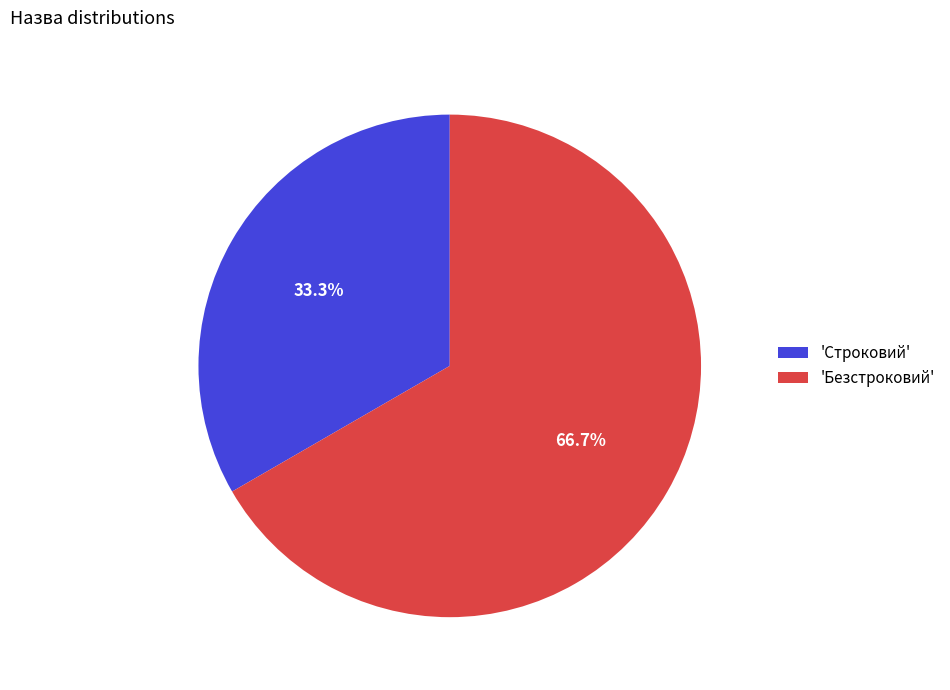

Which category accounts for the majority?

'Безстроковий'